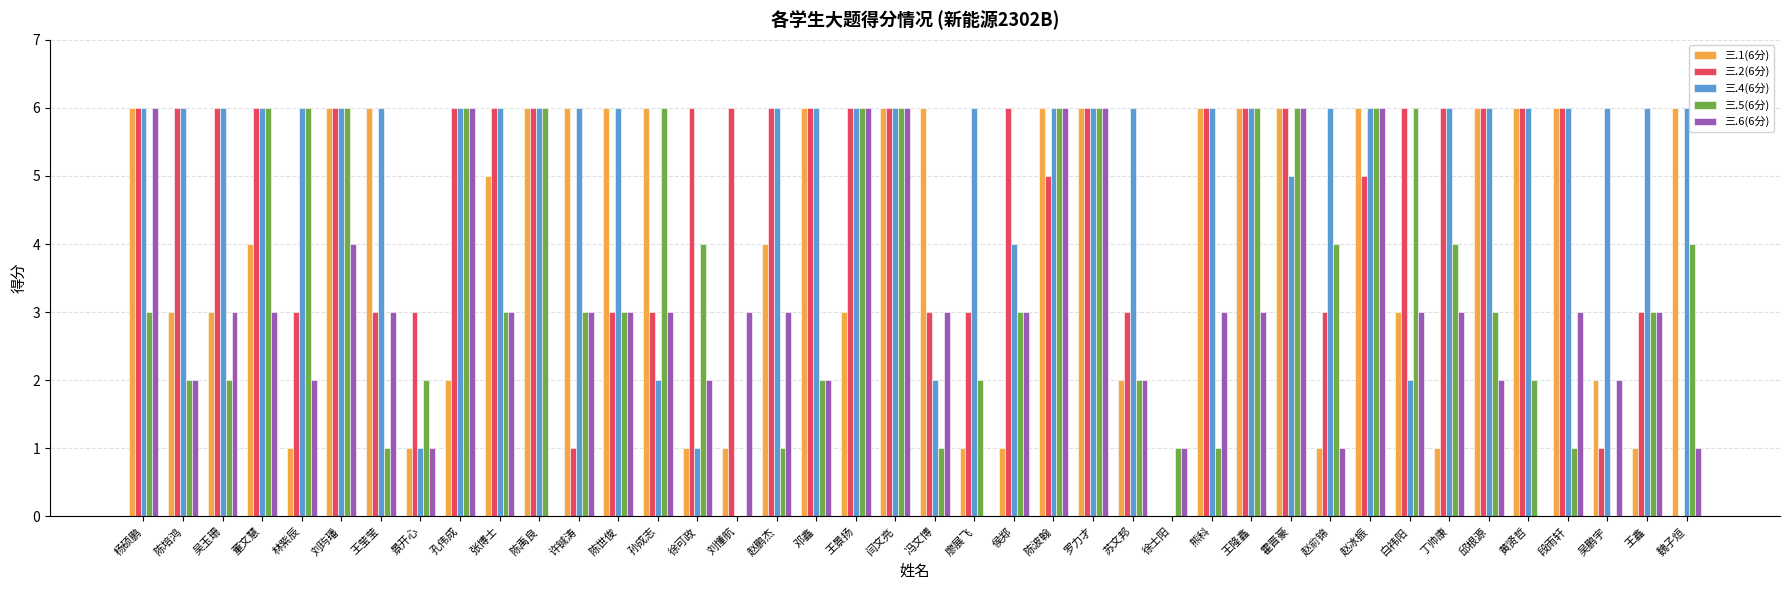

What is the total value across all series at 陈世俊?

21